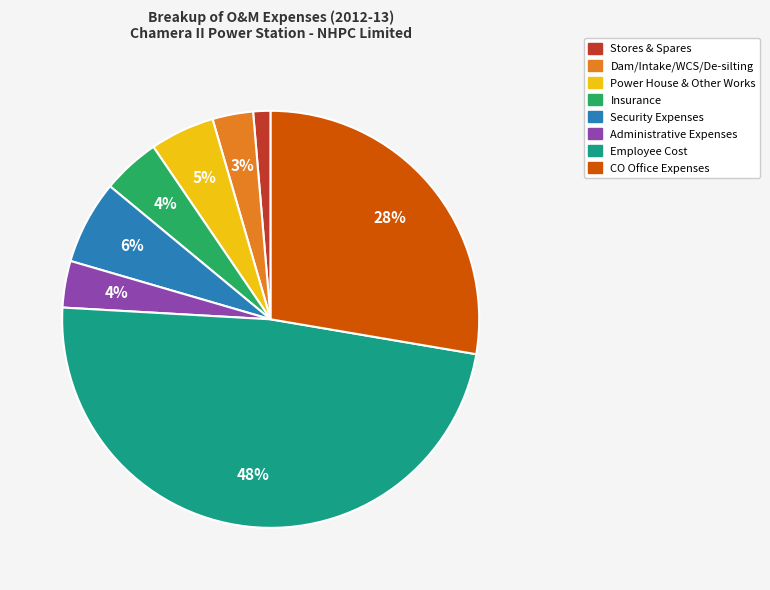

Is there any slice that represents more than half of the pie?

No